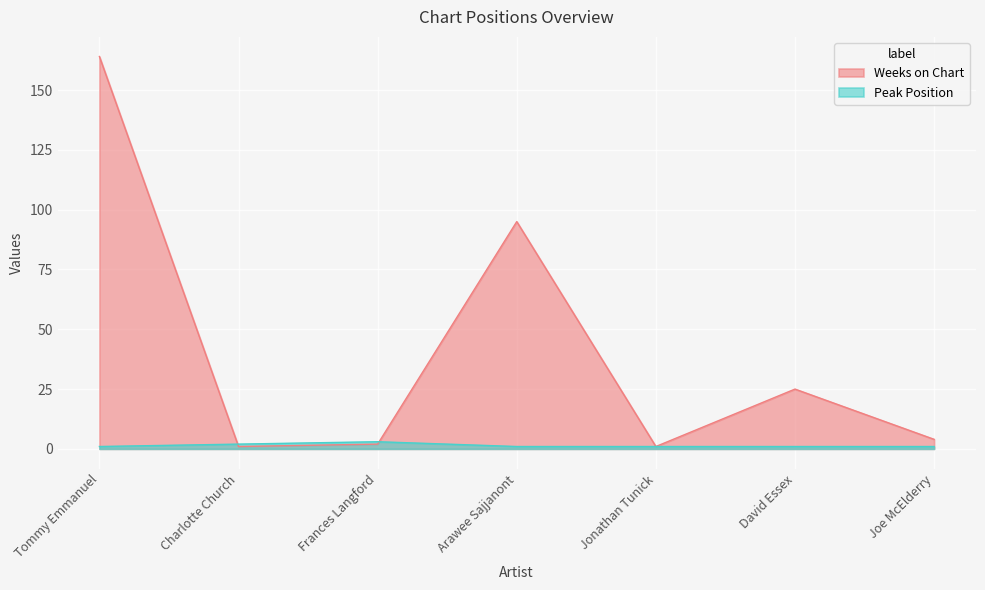

How many lines are shown in the chart?

2